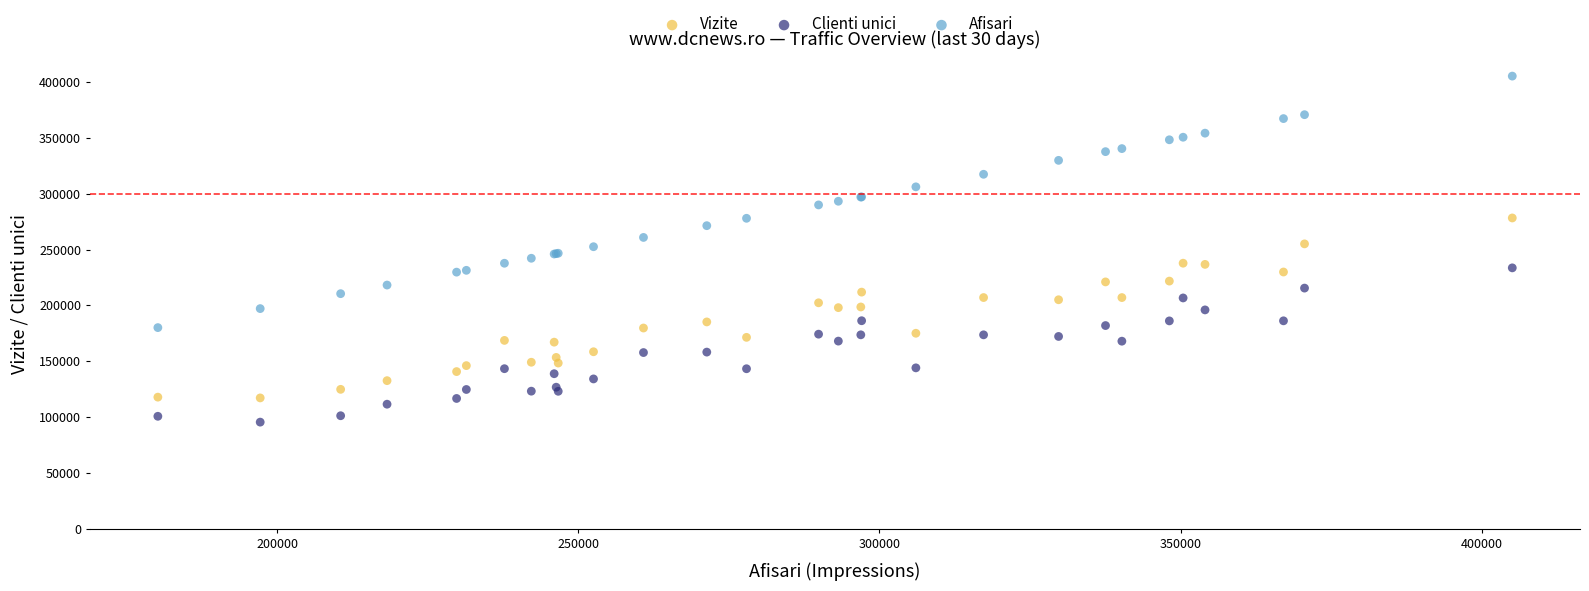

What are all the series names shown in the legend?

Vizite, Clienti unici, Afisari